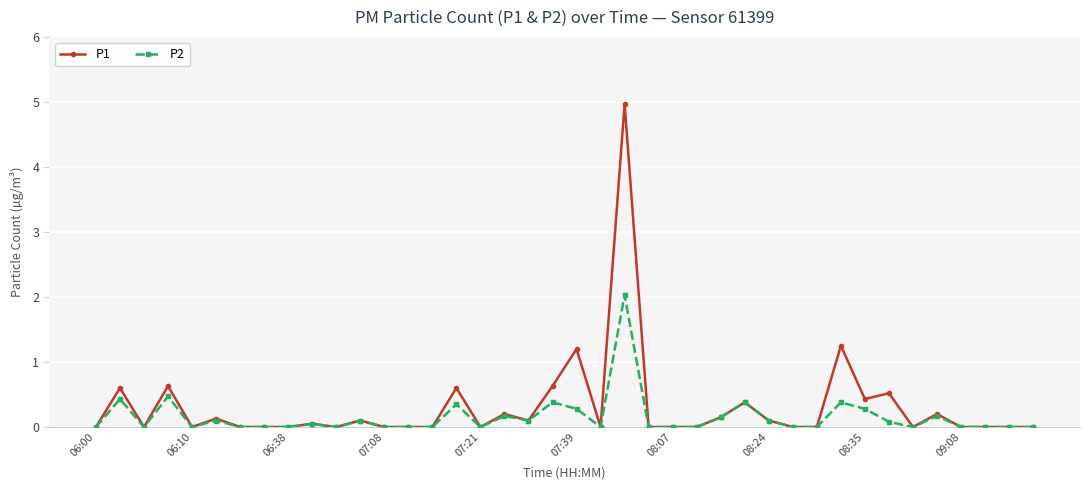

What is the highest value of the P2 series?

2.0